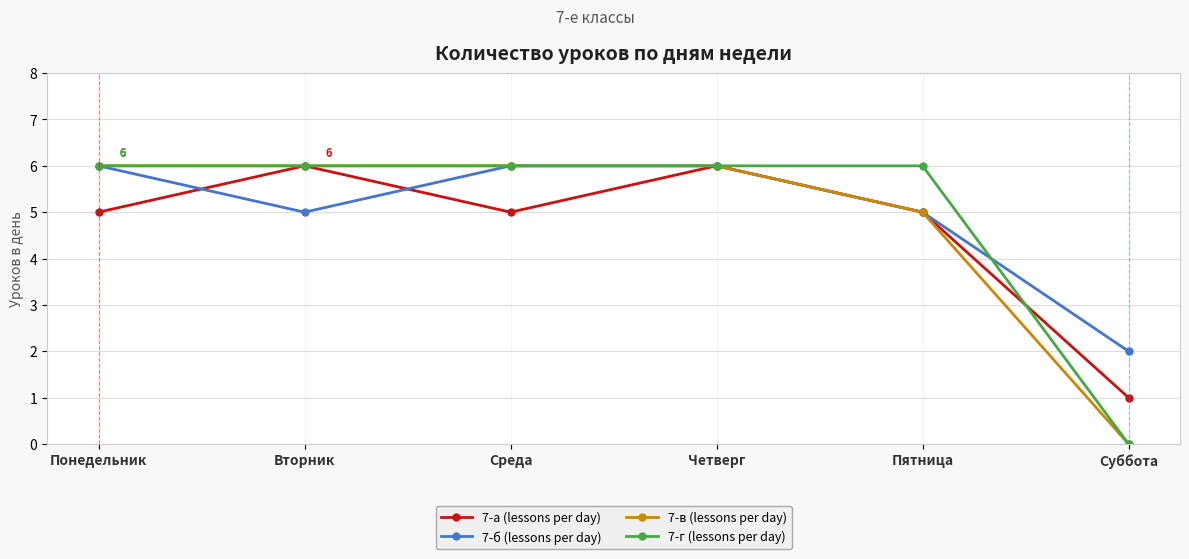

What is the value of the 7-г (lessons per day) point at the 4th from the left?

6